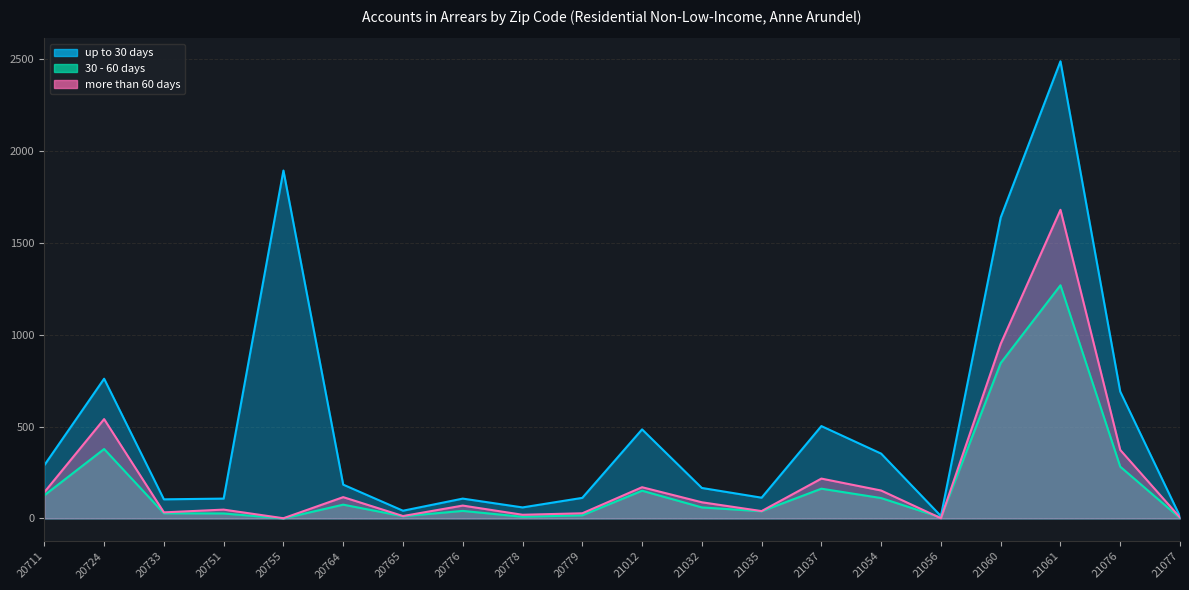

How many categories are shown in the chart?

20